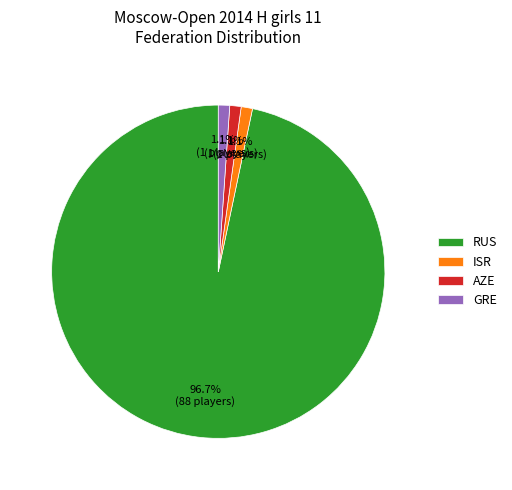

How many slices are in this pie chart?

4